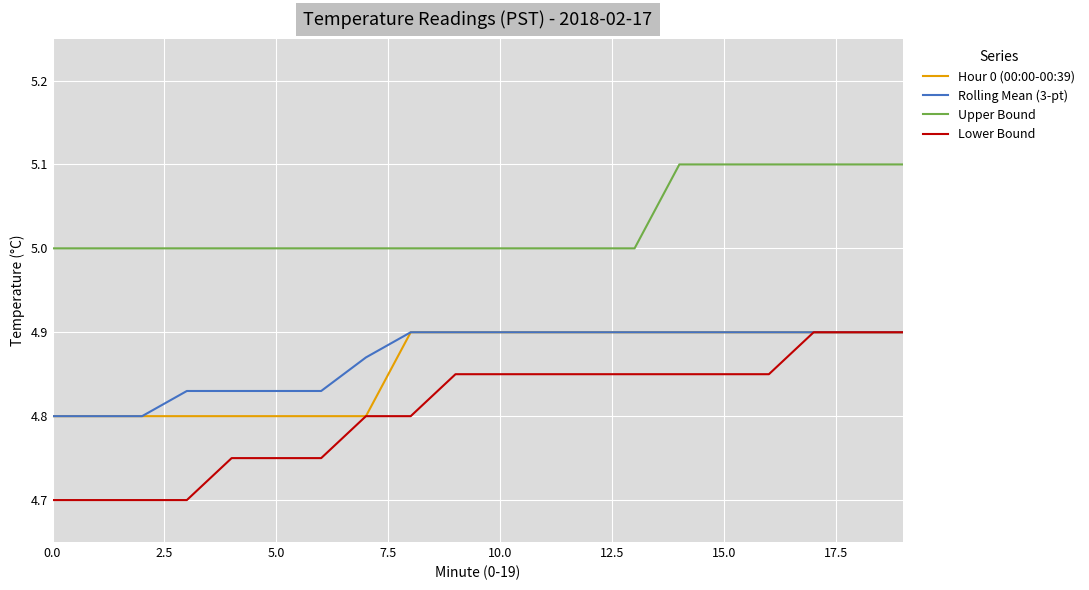

Which series has the largest range (max minus min)?

Lower Bound